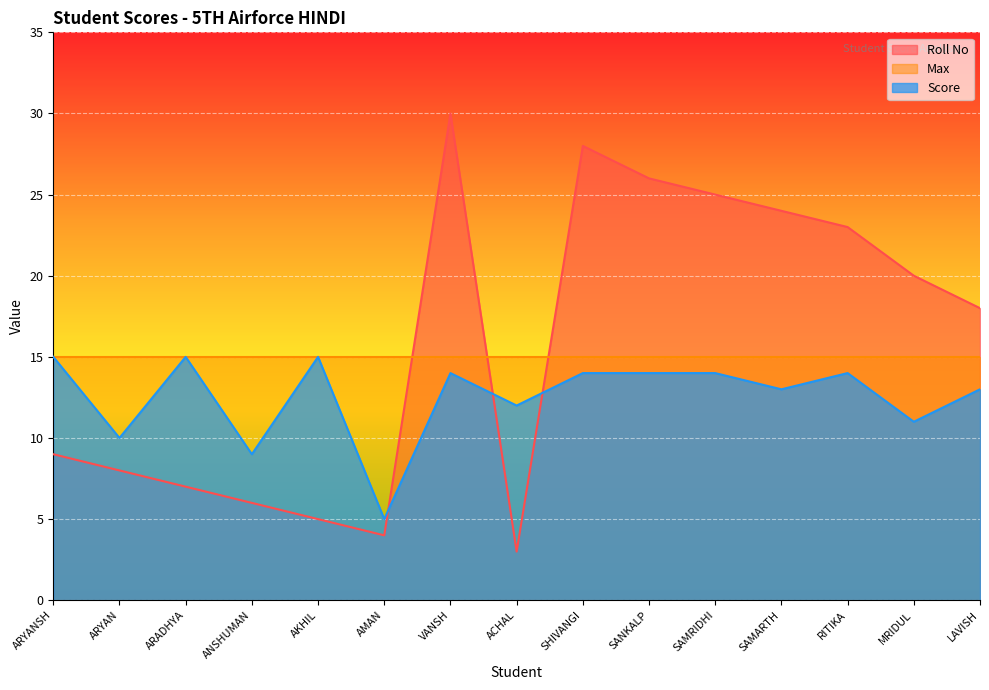

At how many categories does at least one series exceed 8?

15